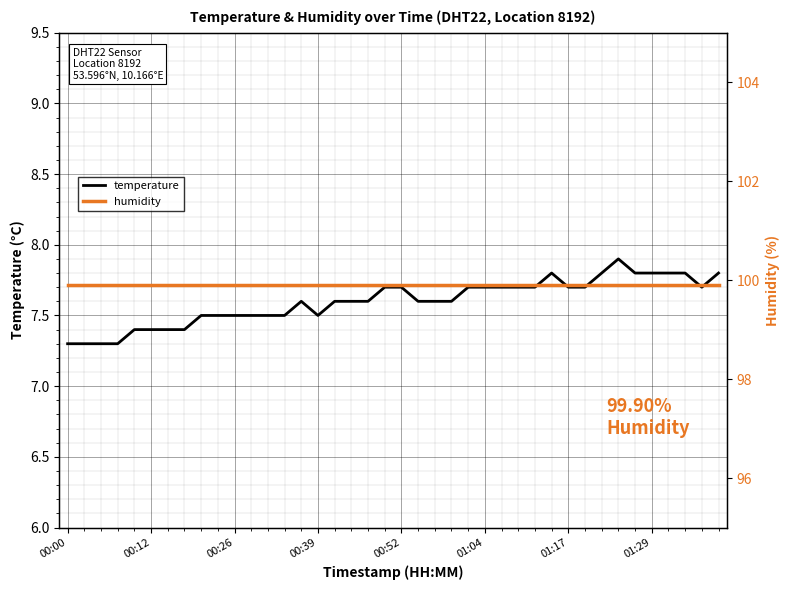

Which series has the widest spread of values?

temperature